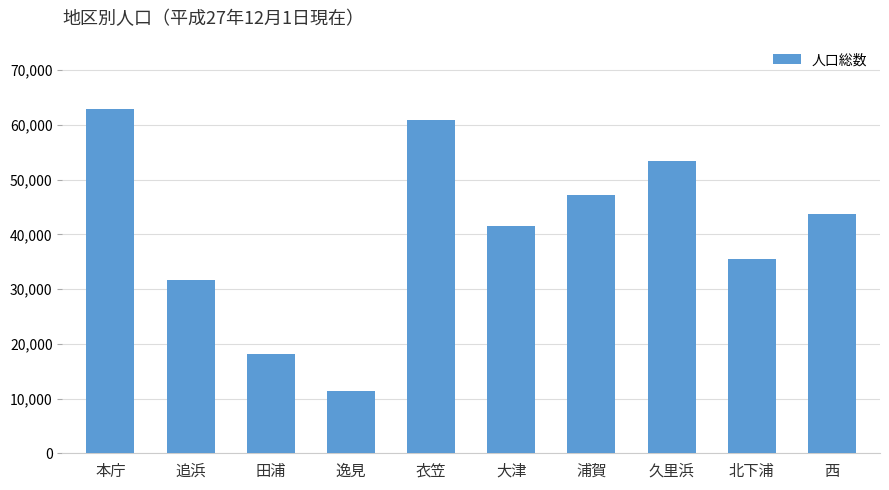

List the labels in order of value, largest first.

本庁, 衣笠, 久里浜, 浦賀, 西, 大津, 北下浦, 追浜, 田浦, 逸見